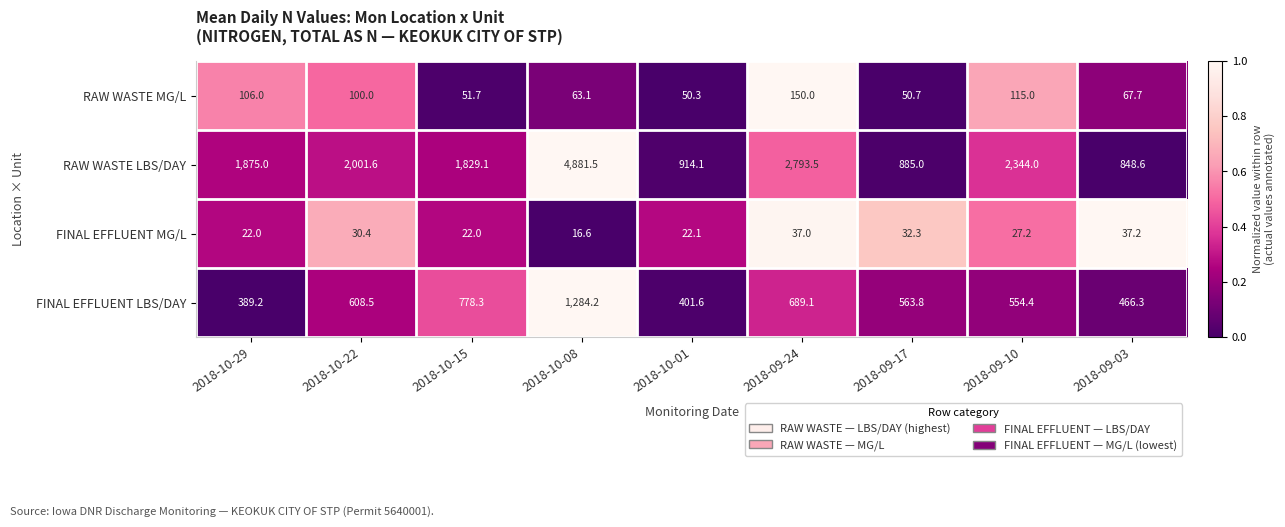

The FINAL EFFLUENT MG/L series shows 33.3 at 2018-10-29. True or false?

False